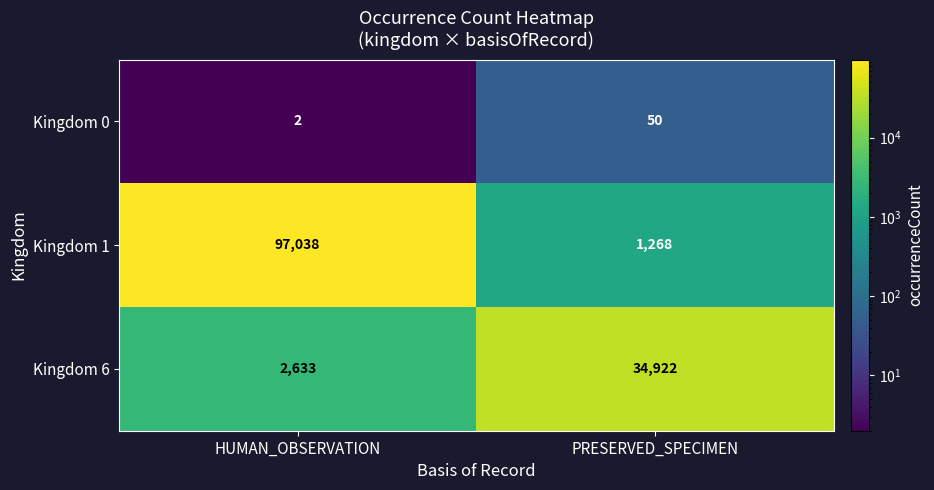

How many categories are shown in the chart?

2